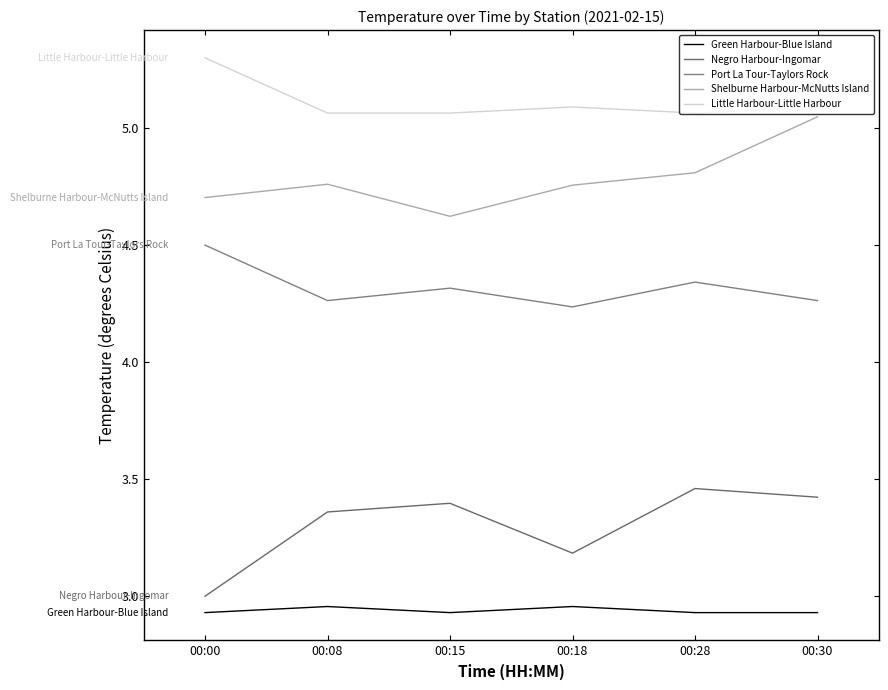

True or false: Little Harbour-Little Harbour and Green Harbour-Blue Island cross at least once.

False